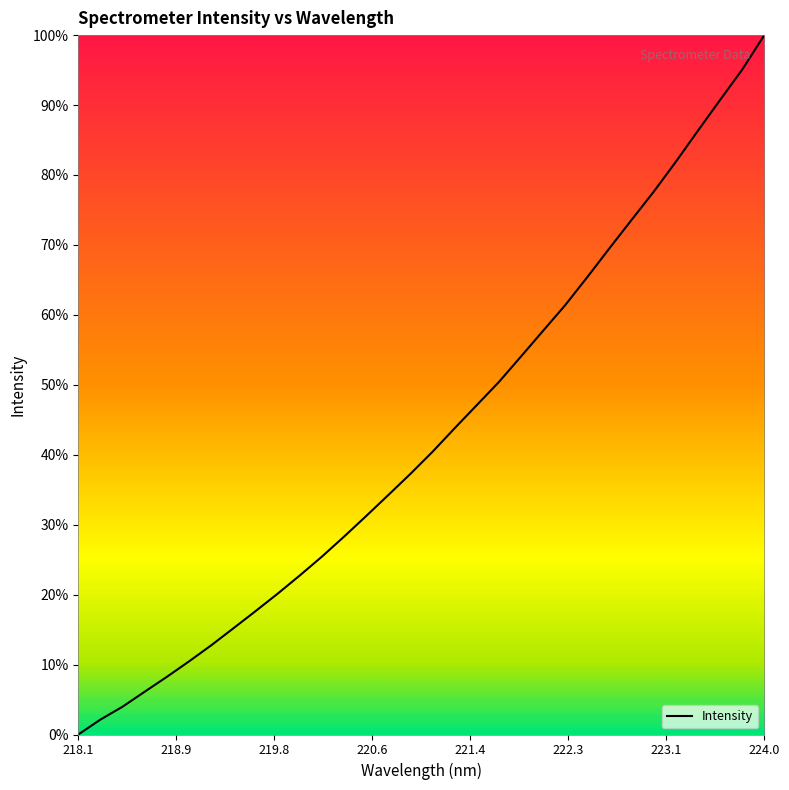

What is the maximum value shown in the chart?

100.0